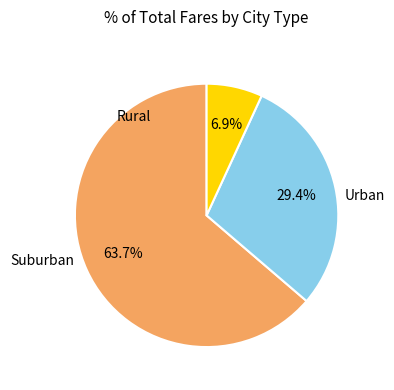

Is there a majority slice in this chart?

Yes